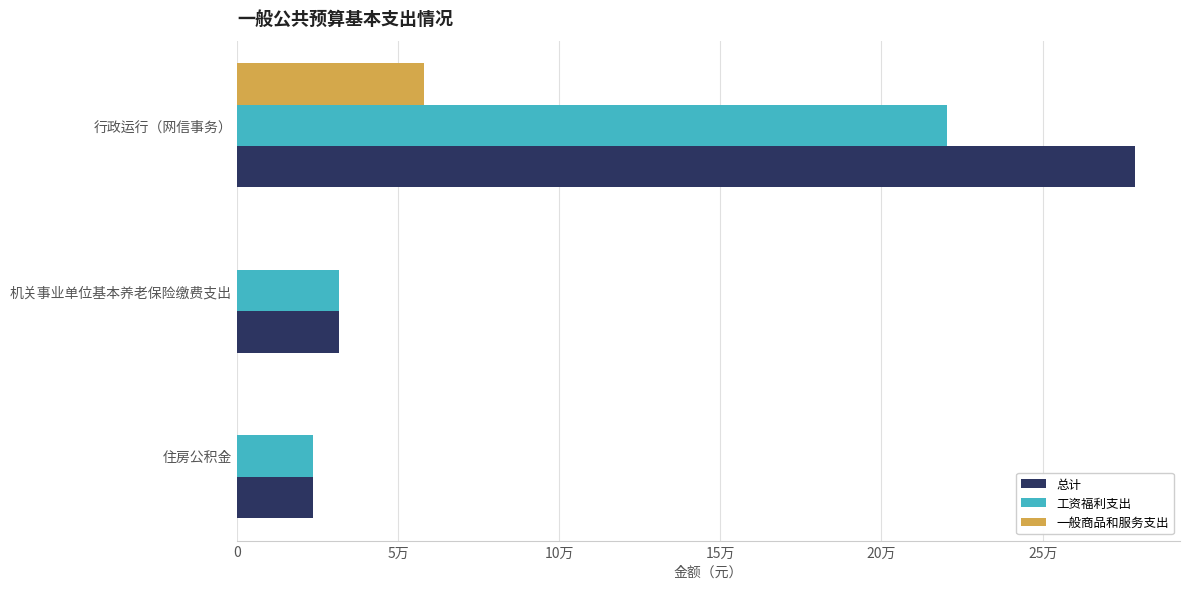

Reading left to right, transcribe all the data shown in this chart.

总计: 23691.5	31588.6	278677.7
工资福利支出: 23691.5	31588.6	220477.7
一般商品和服务支出: 0.0	0.0	58200.0